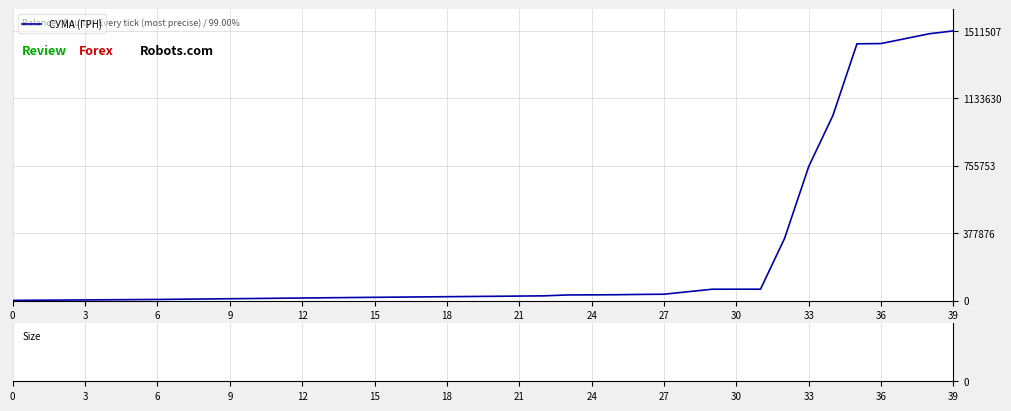

What is the difference between the maximum and minimum values?

1510641.8